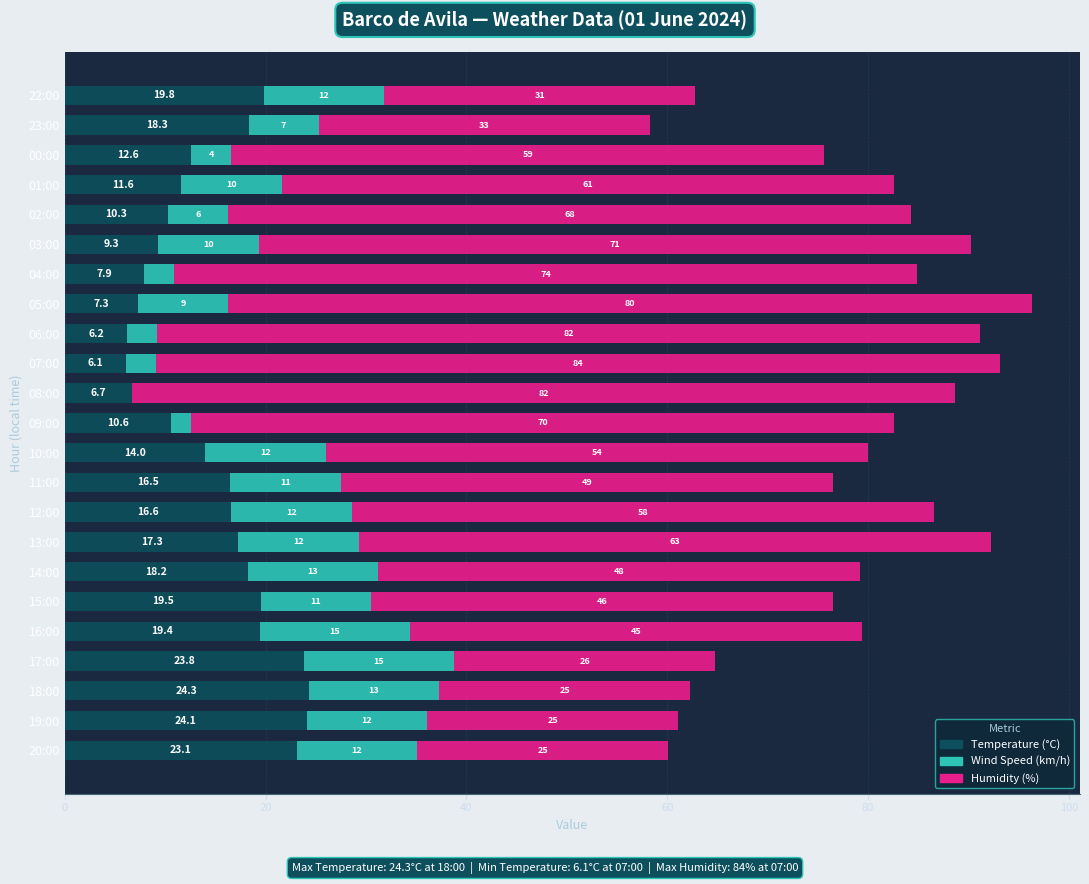

The value of Temperature (°C) at 10:00 is 14.0. True or false?

True